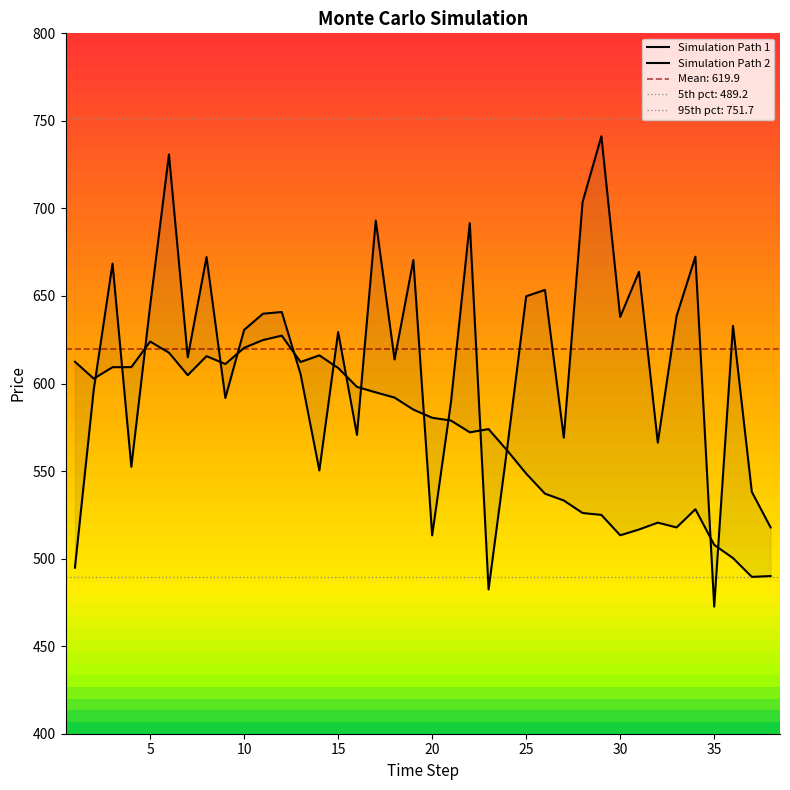

Which series ends up on top after the final intersection of Simulation Path 2 and Simulation Path 1?

Simulation Path 2